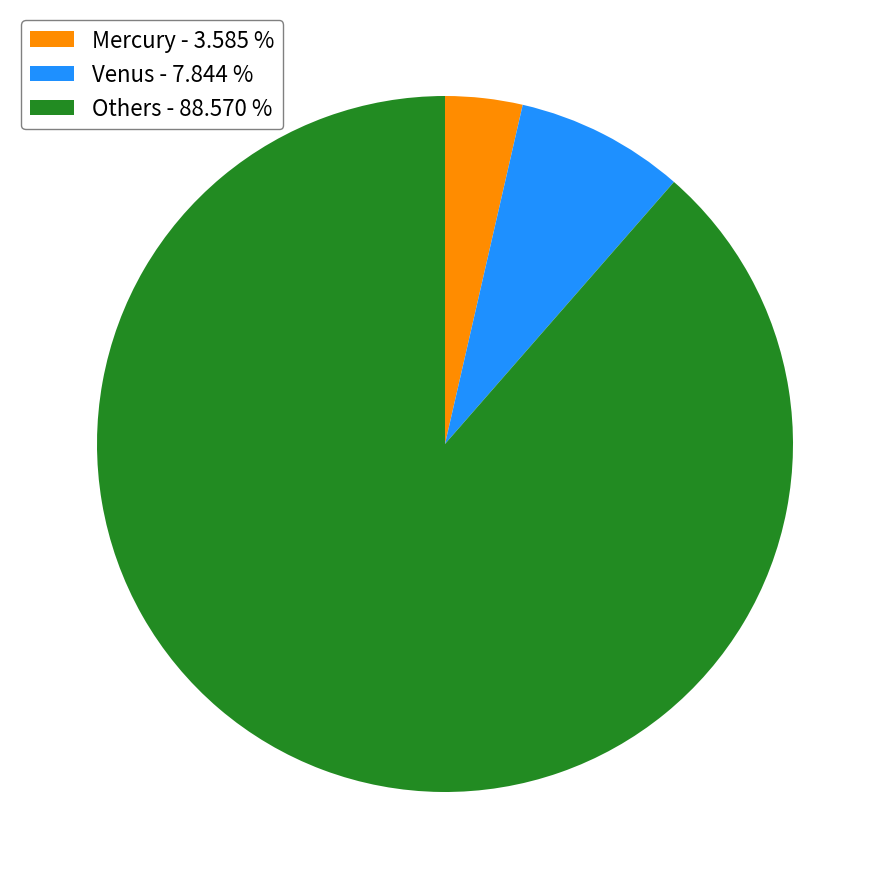

Is there any slice that represents more than half of the pie?

Yes